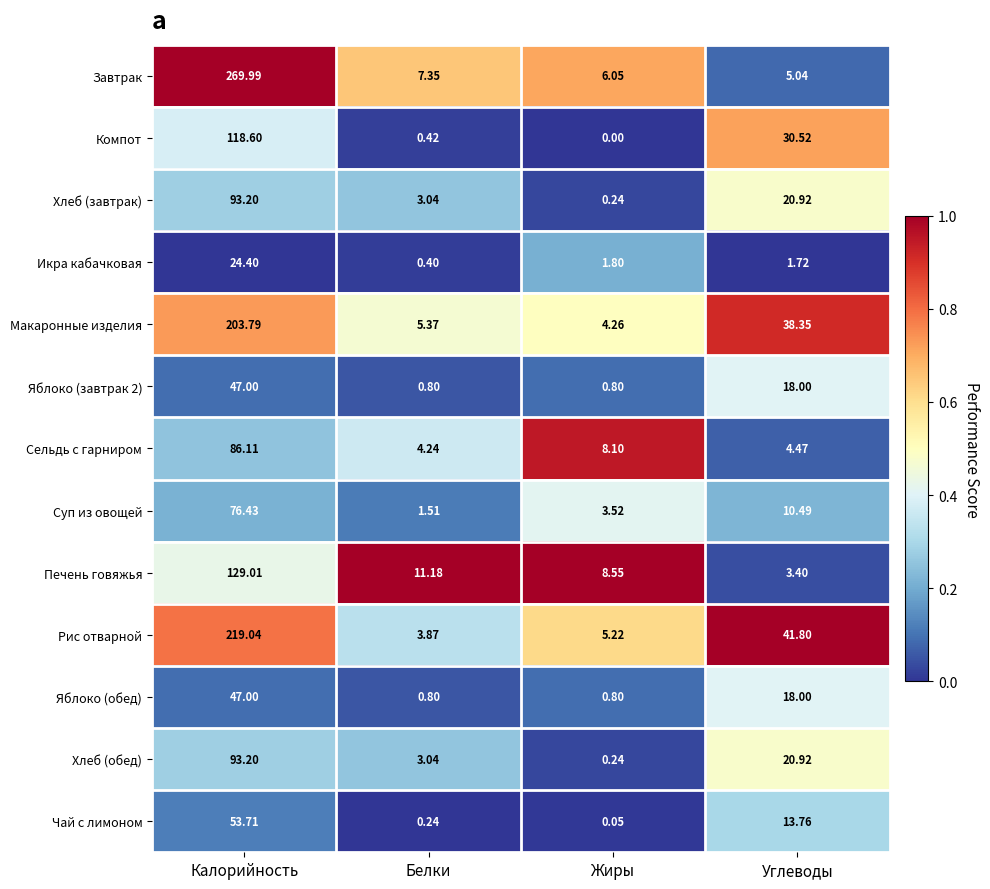

What is the total value across all series at Жиры?

39.6